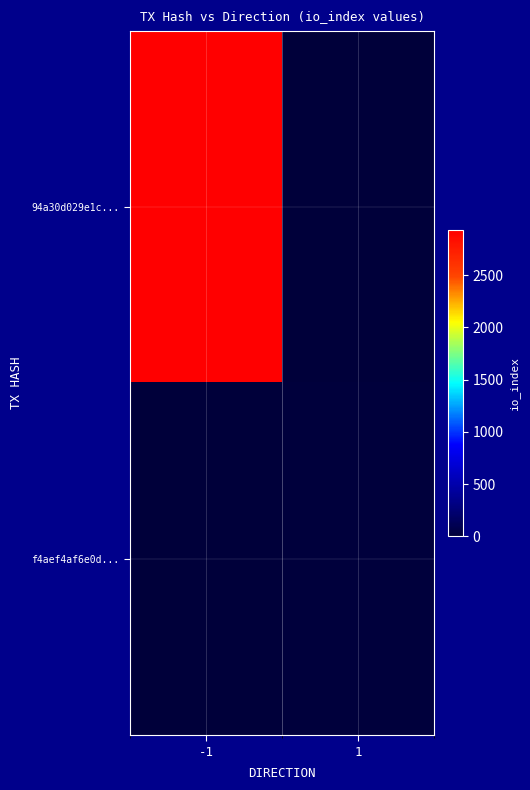

Rank the series by their average value, from highest to lowest.

94a30d029e1c..., f4aef4af6e0d...